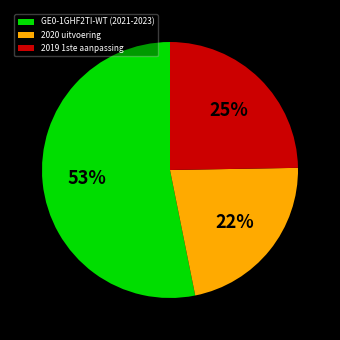

What percentage is the 2019 1ste aanpassing slice, to the nearest percent?

25%